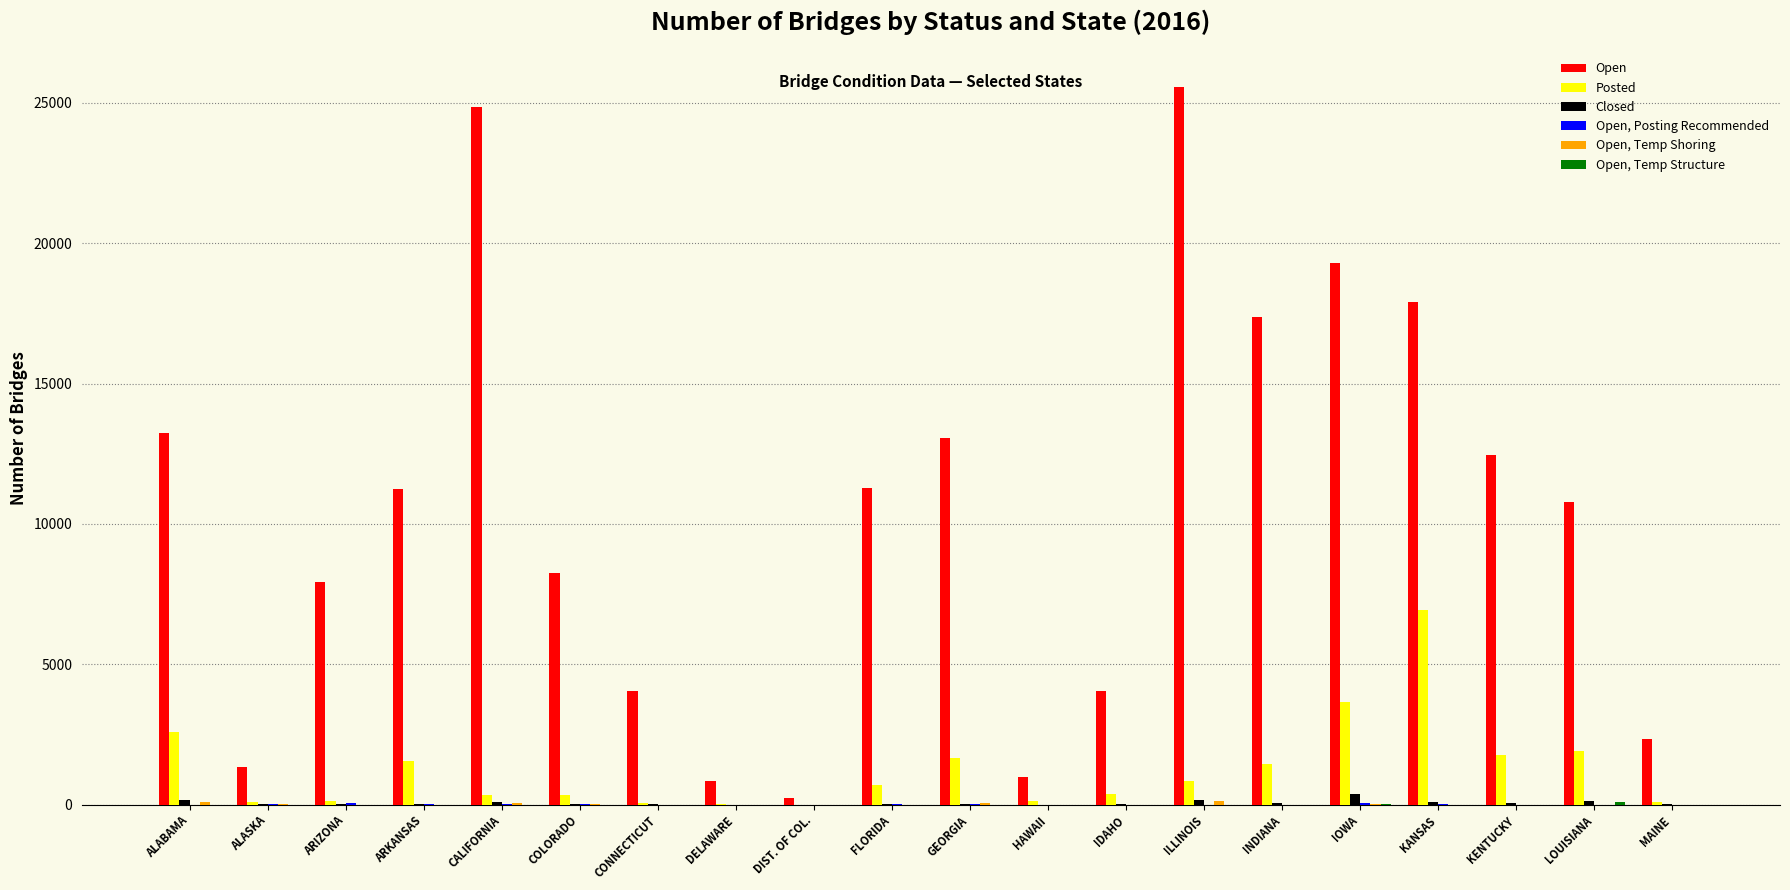

Which series has the largest total across all categories?

Open